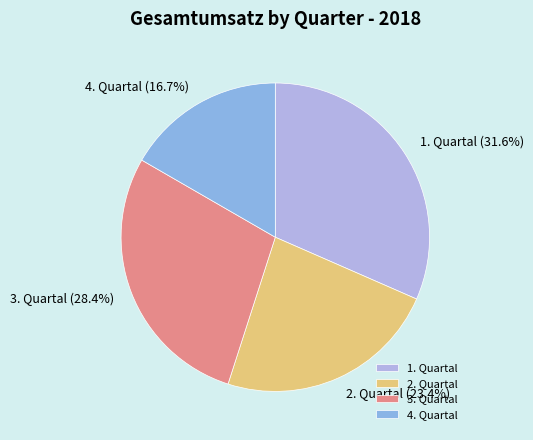

Which category has the biggest portion of the pie?

1. Quartal